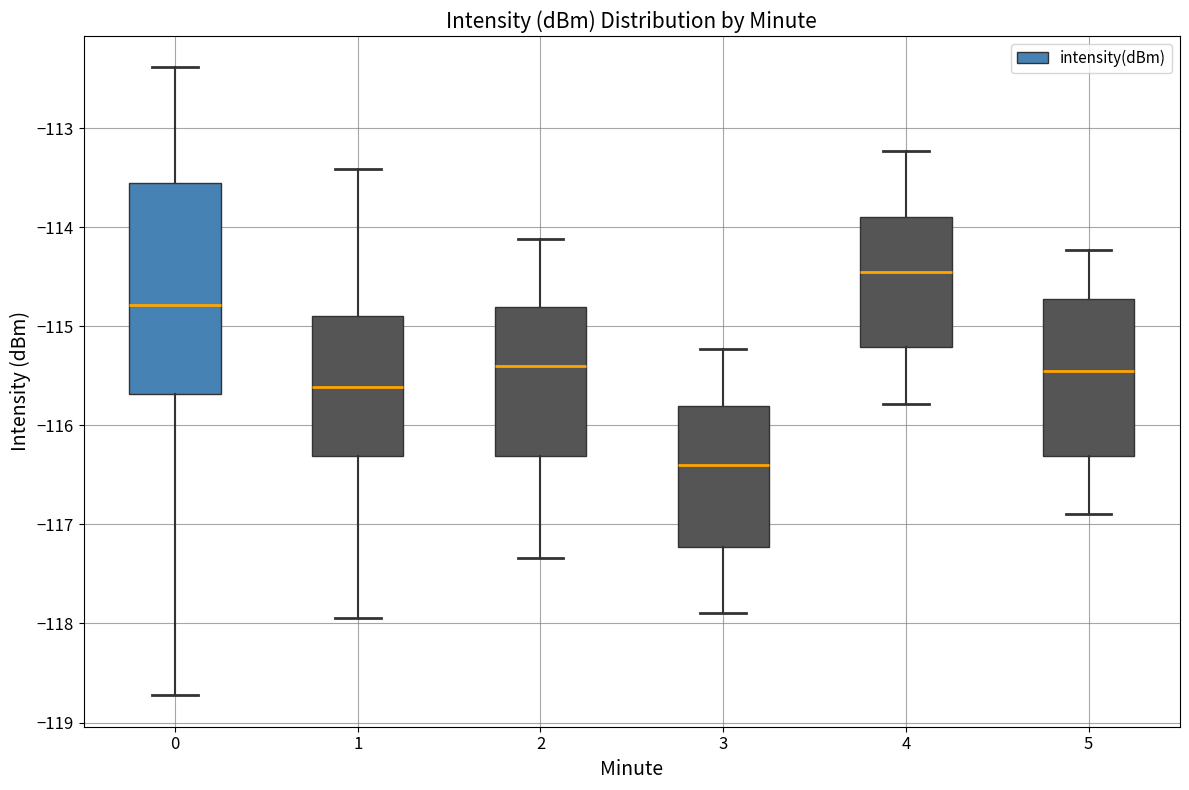

Reading left to right, read every box against the y-axis: the position of its median line, the range the box covers, and the ends of its whiskers. The values are not printed on the chart, so give them approximately, as read against the axis.

0: median -114.8, box -115.7 to -113.6, whiskers -118.7 to -112.4
1: median -115.6, box -116.3 to -114.9, whiskers -117.9 to -113.4
2: median -115.4, box -116.3 to -114.8, whiskers -117.3 to -114.1
3: median -116.4, box -117.2 to -115.8, whiskers -117.9 to -115.2
4: median -114.4, box -115.2 to -113.9, whiskers -115.8 to -113.2
5: median -115.4, box -116.3 to -114.7, whiskers -116.9 to -114.2